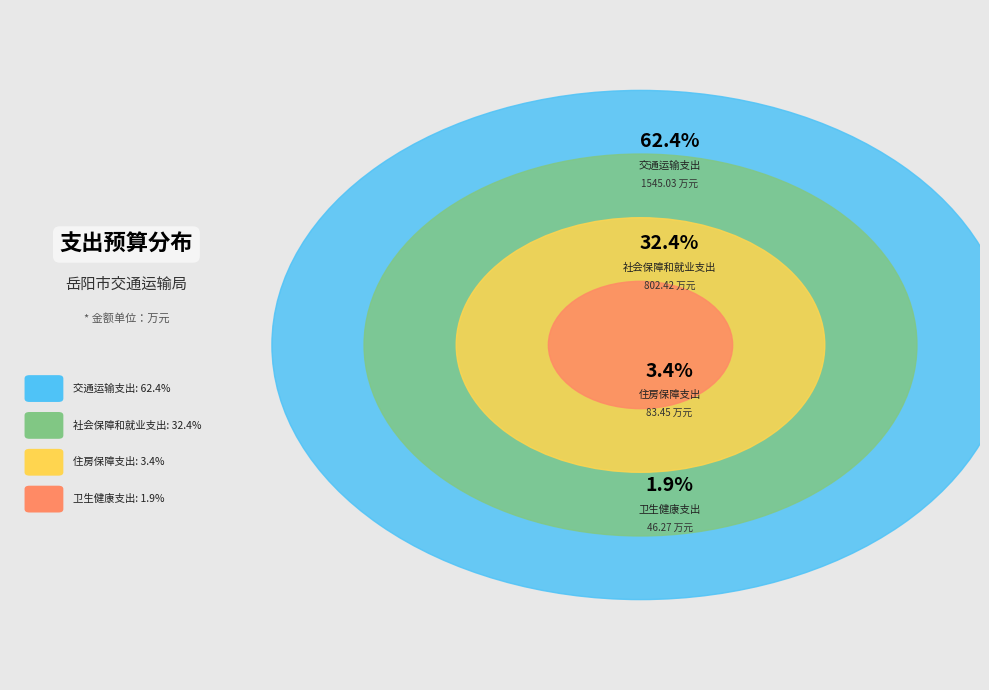

The 交通运输支出 slice represents 62% of the pie. True or false?

True